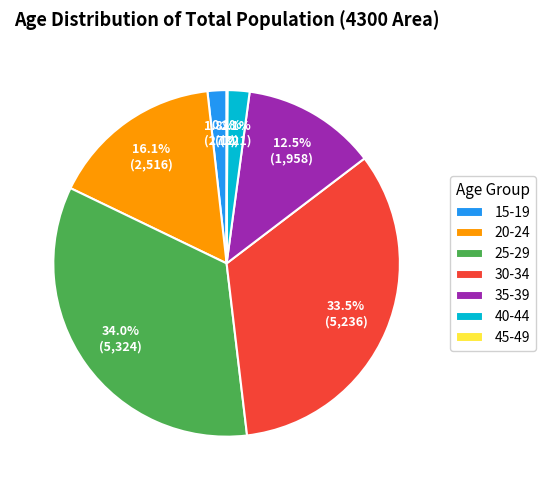

To the nearest percent, what is the difference between the largest and smallest slice percentages?

34%